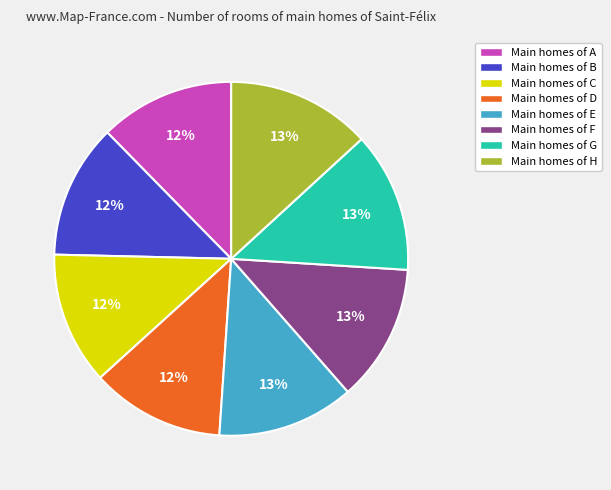

Combined, do Main homes of F and Main homes of B account for over 50%?

No